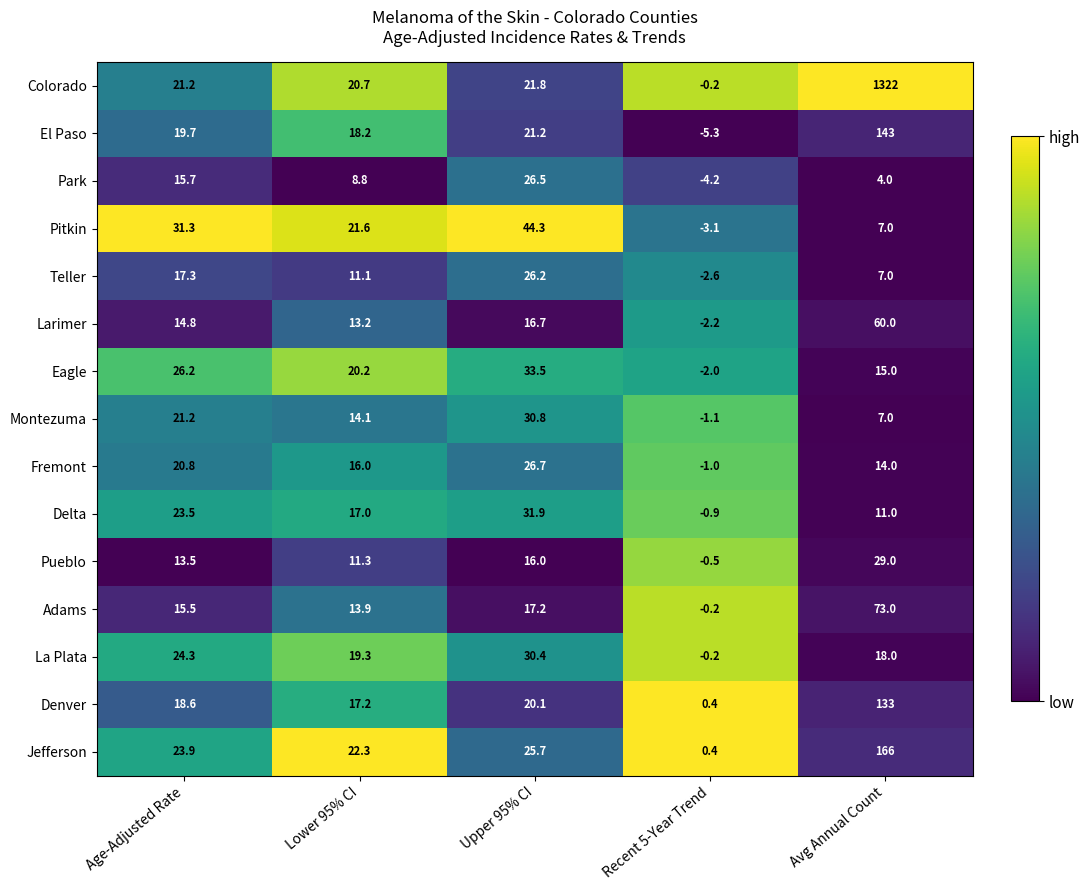

What value does the Denver series have at Upper 95% CI?

20.1